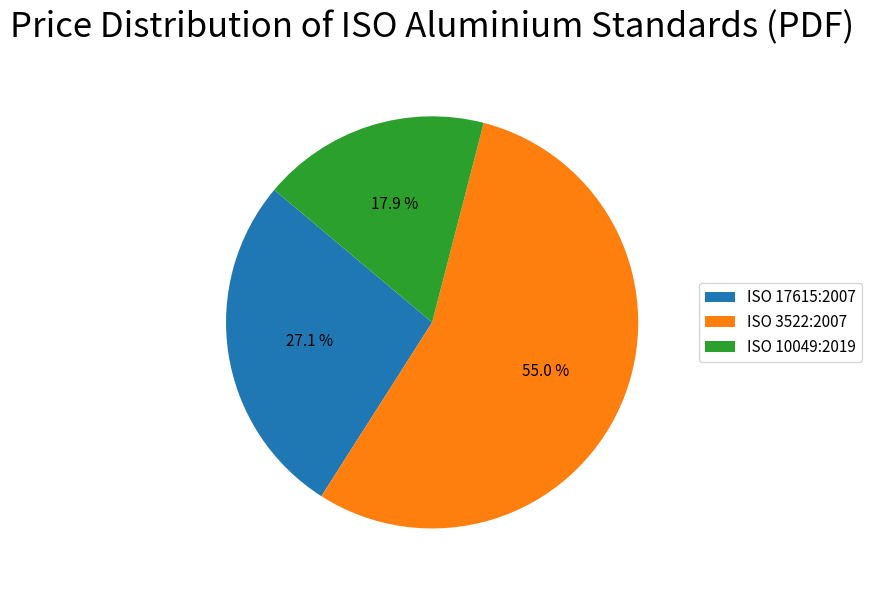

What is the ratio of the value at ISO 3522:2007 to the value at ISO 17615:2007?

2.0